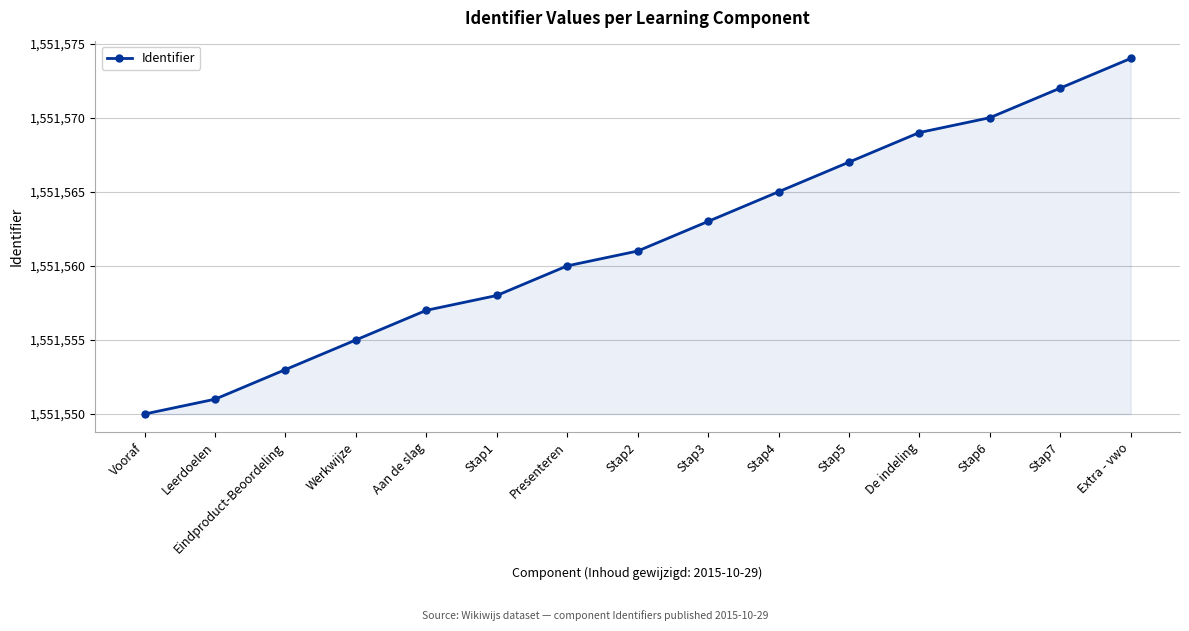

True or false: there are more than 1 points higher than both neighbors.

False